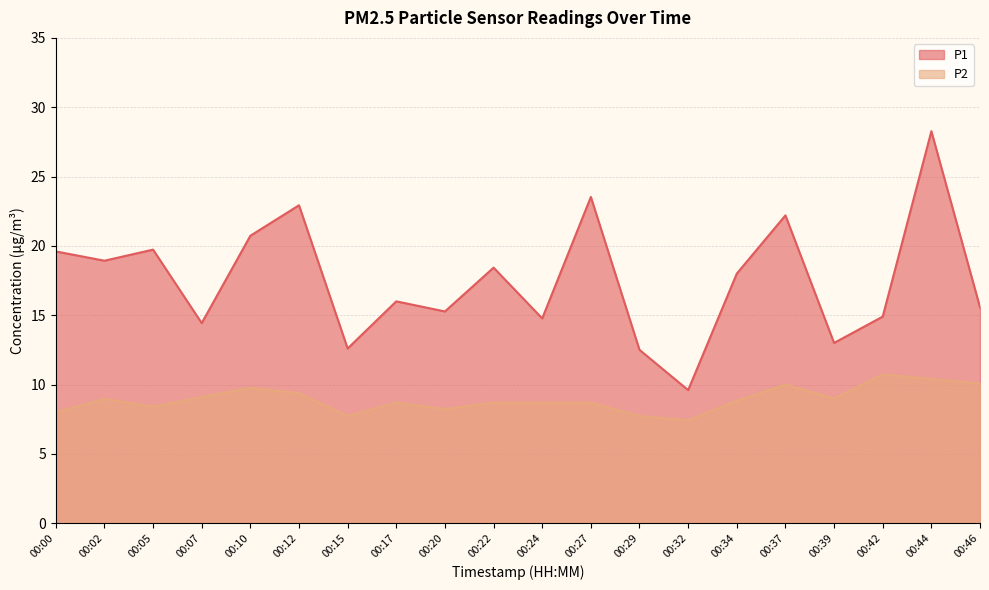

Which series has the largest total across all categories?

P1